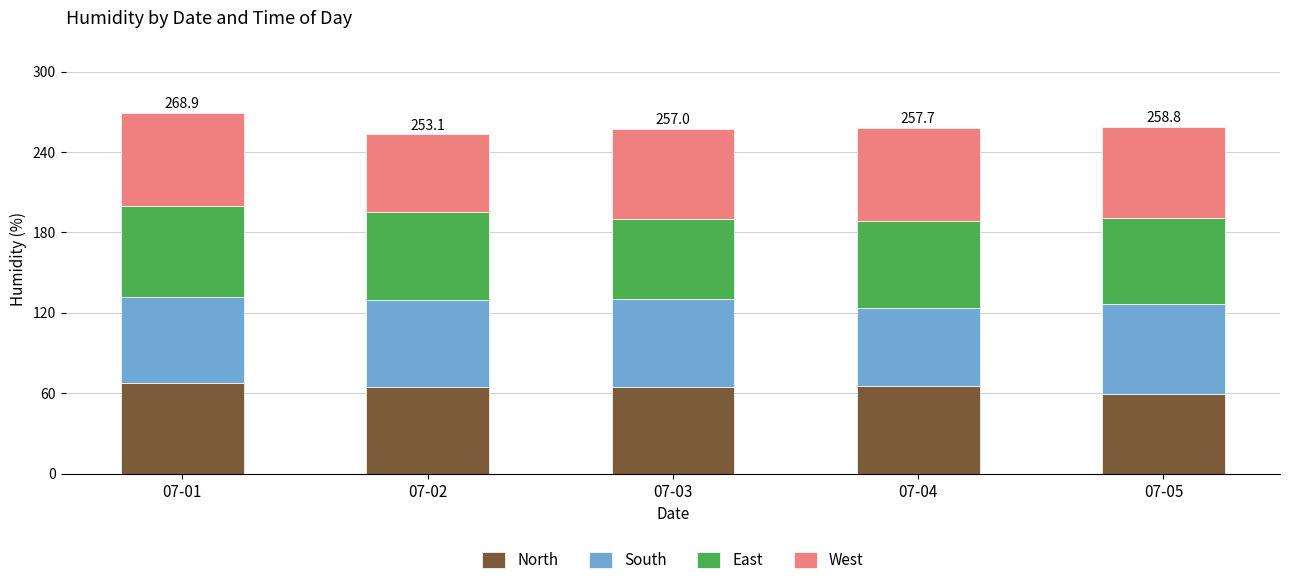

What is the maximum value for North?

67.7